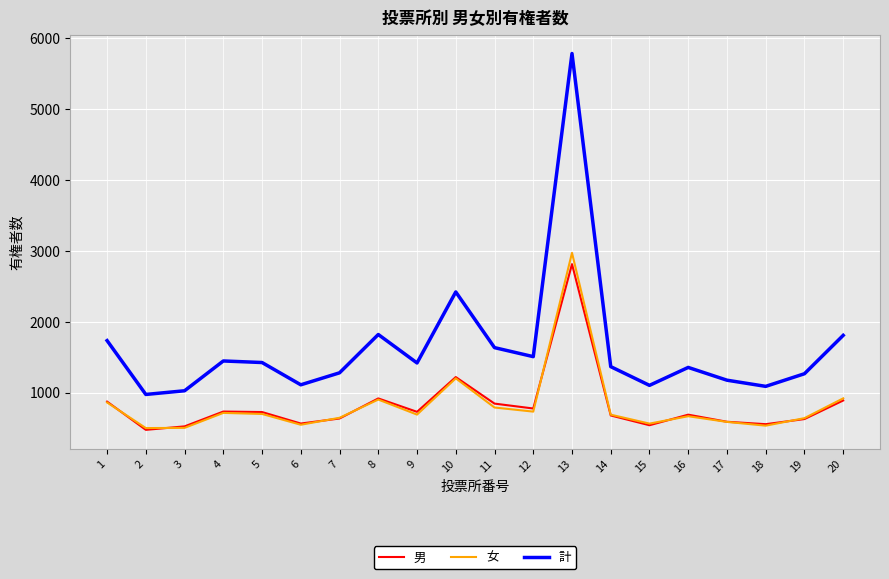

What is the maximum value for 男?

2810